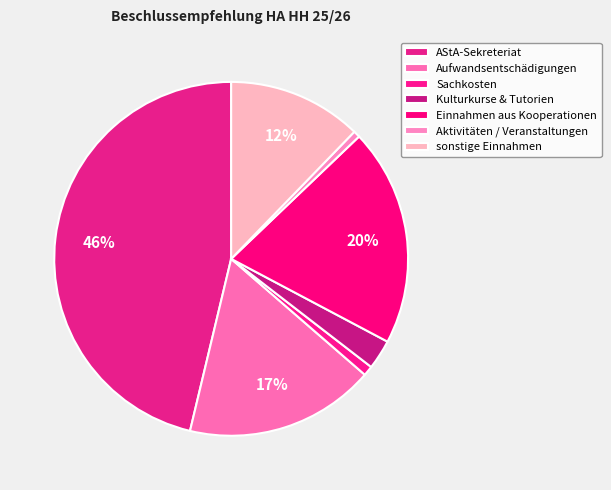

How many slices are in this pie chart?

7